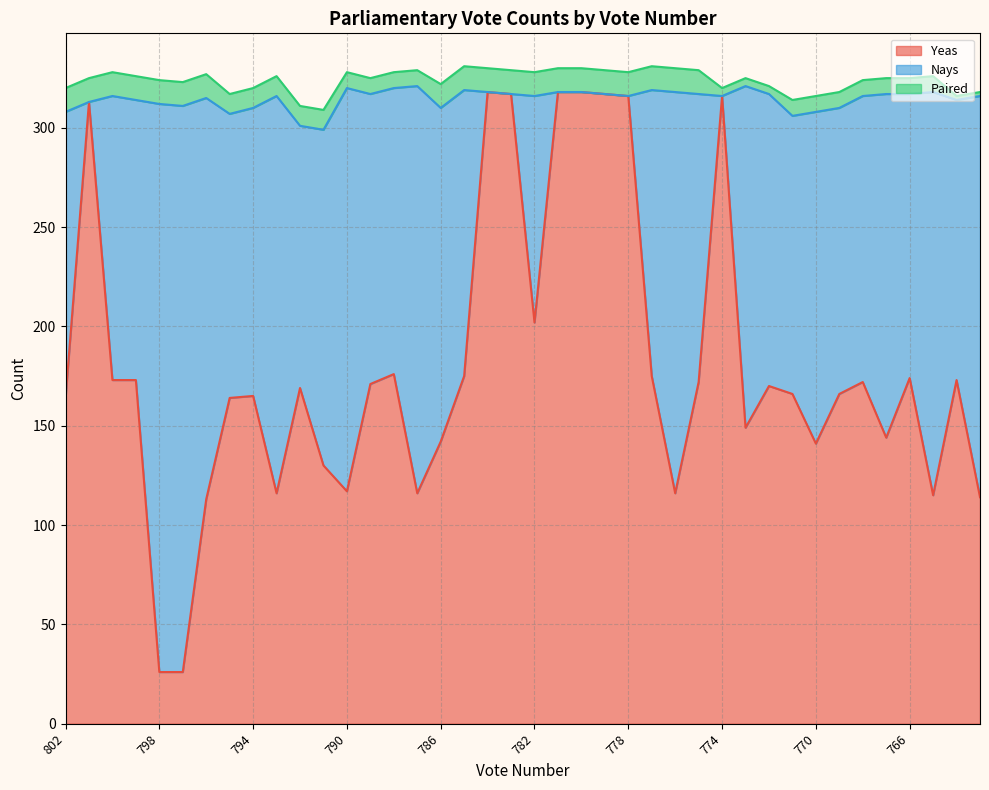

List the labels in order of Paired value, largest first.

802, 801, 800, 799, 798, 797, 796, 786, 785, 784, 783, 782, 781, 780, 779, 778, 777, 776, 775, 795, 794, 793, 792, 791, 790, 789, 788, 787, 771, 770, 769, 768, 767, 766, 765, 774, 773, 772, 764, 763